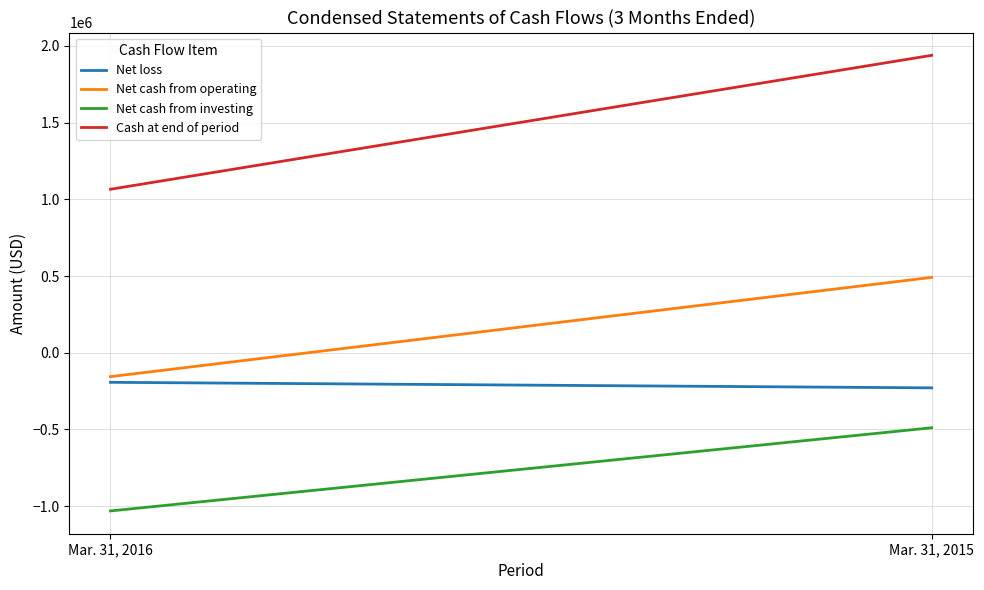

At which category is the sum across all series the highest?

Mar. 31, 2015